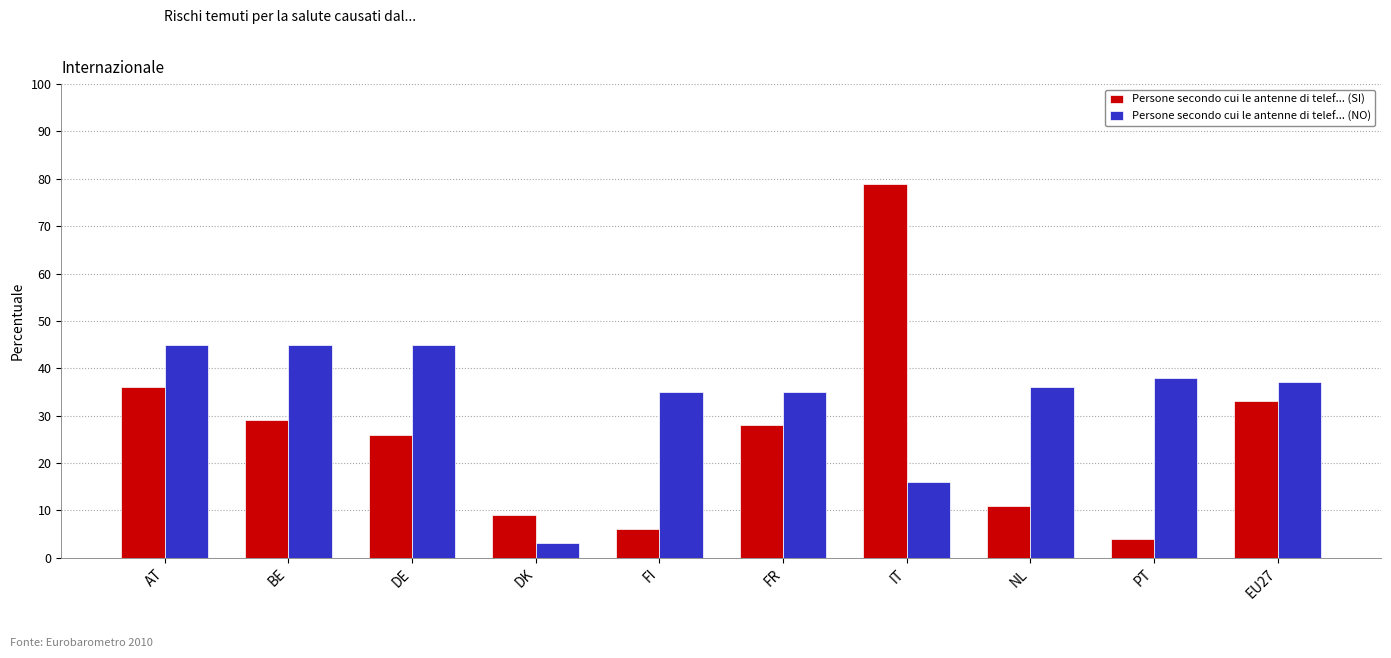

How many bars are there in each group?

2